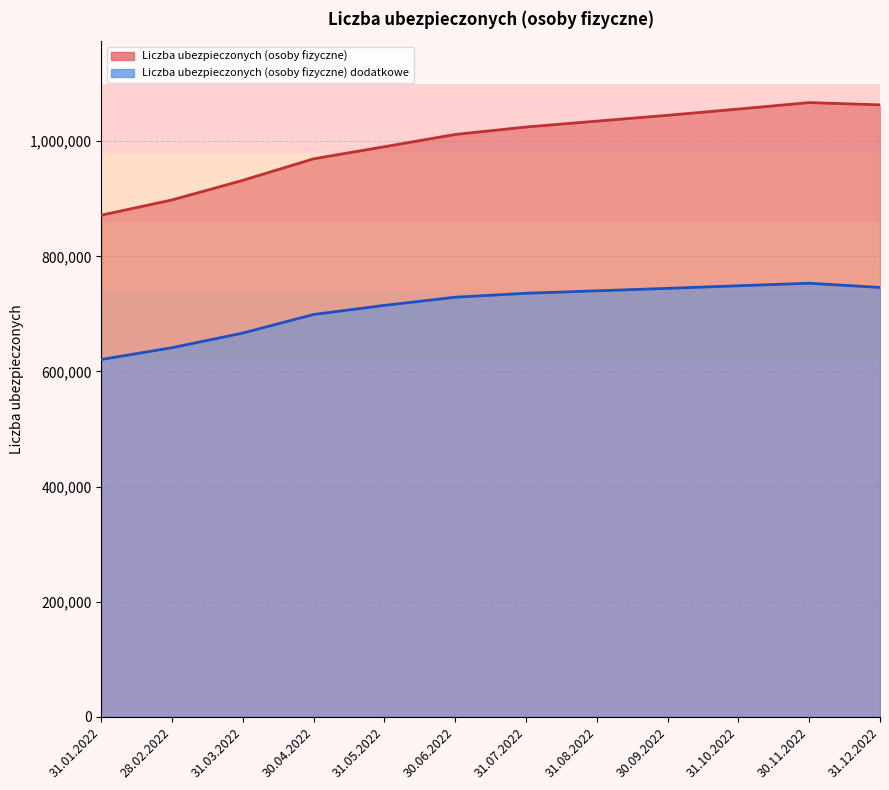

How many lines are shown in the chart?

2